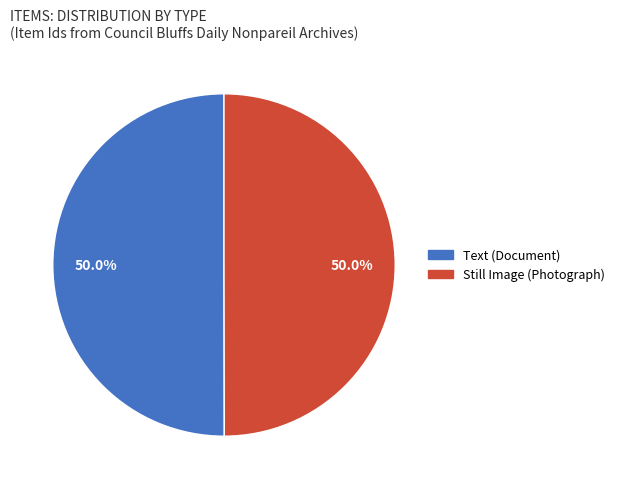

To the nearest percent, what portion does Still Image (Photograph) represent?

50%